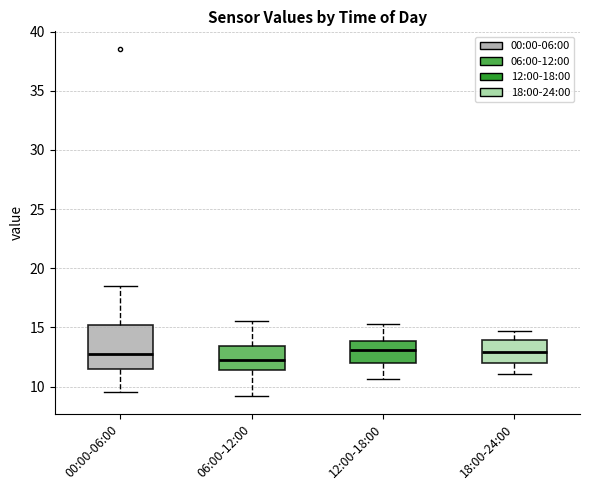

Where does the lower whisker of the box for 18:00-24:00 end on the y-axis? The values are not printed on the chart, so give them approximately, as read against the axis.

11.0